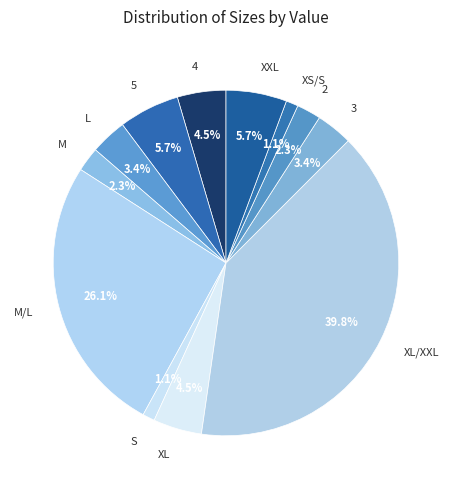

Does 4 represent more than half of the total?

No